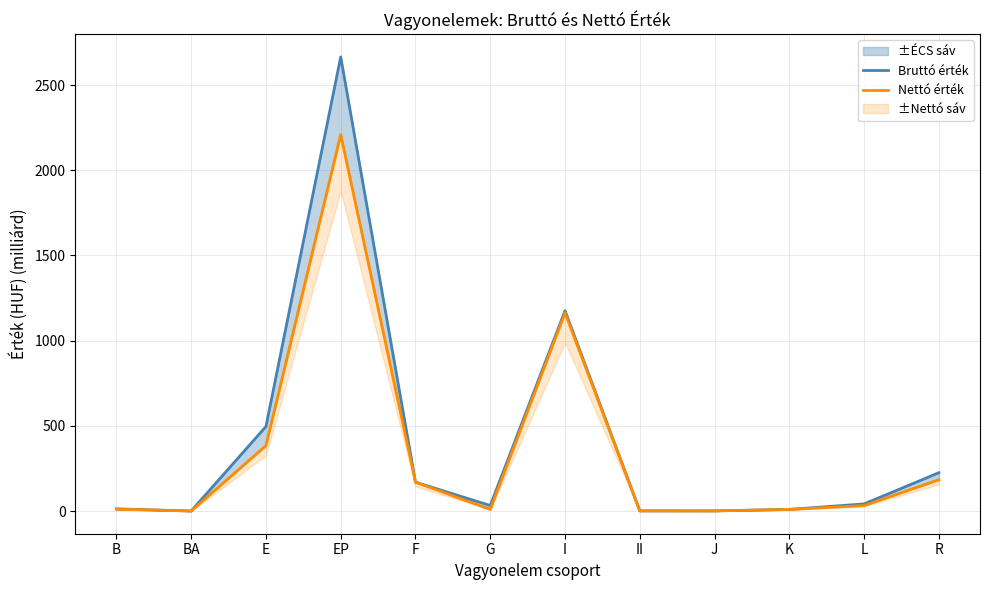

What is the difference between the highest and lowest values at I?

12.6